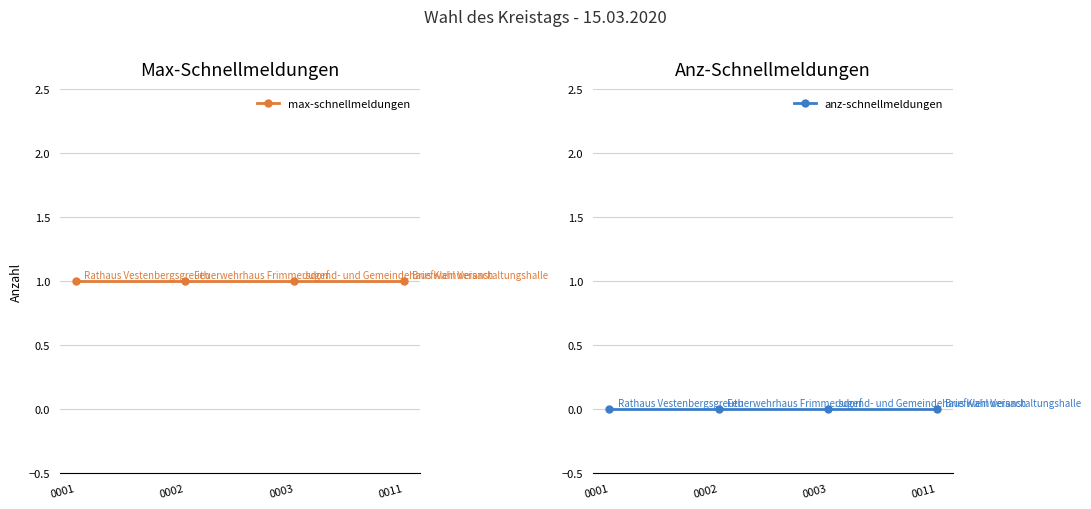

Does the chart have visible grid lines?

Yes